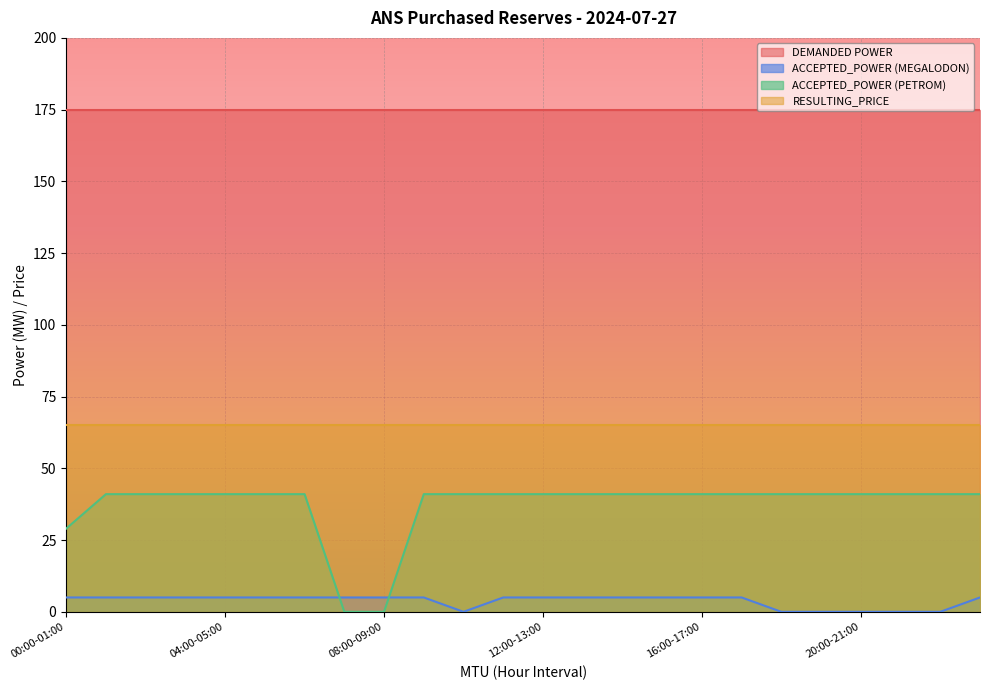

Is it true that ACCEPTED_POWER (MEGALODON) equals -3 at 21:00-22:00?

False